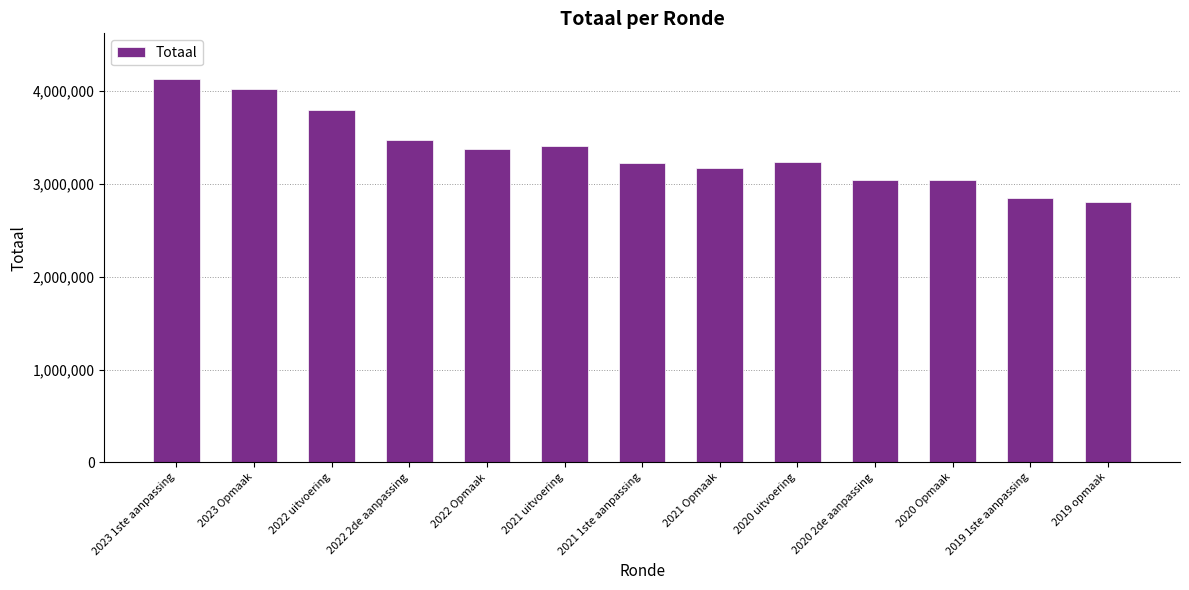

Is it true that the value at 2019 opmaak is 1831198?

False